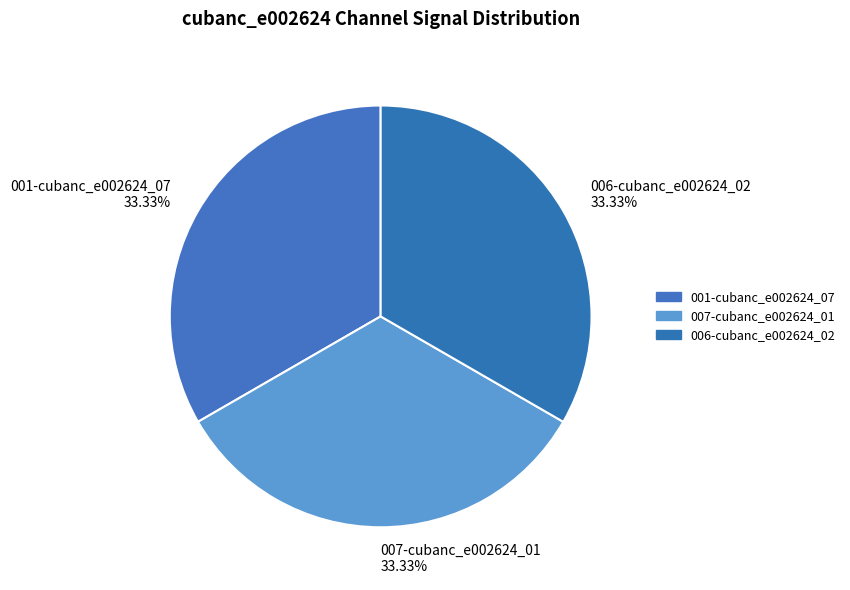

Does any single category account for the majority?

No